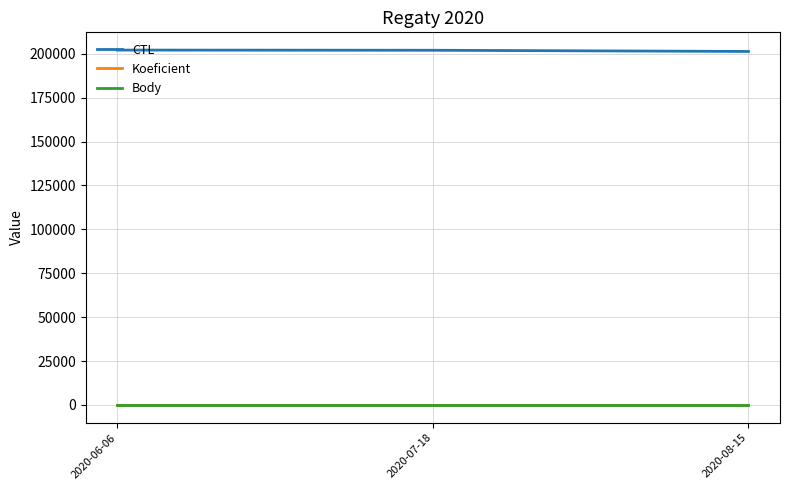

The value of CTL at 2020-08-15 is 201328. True or false?

True